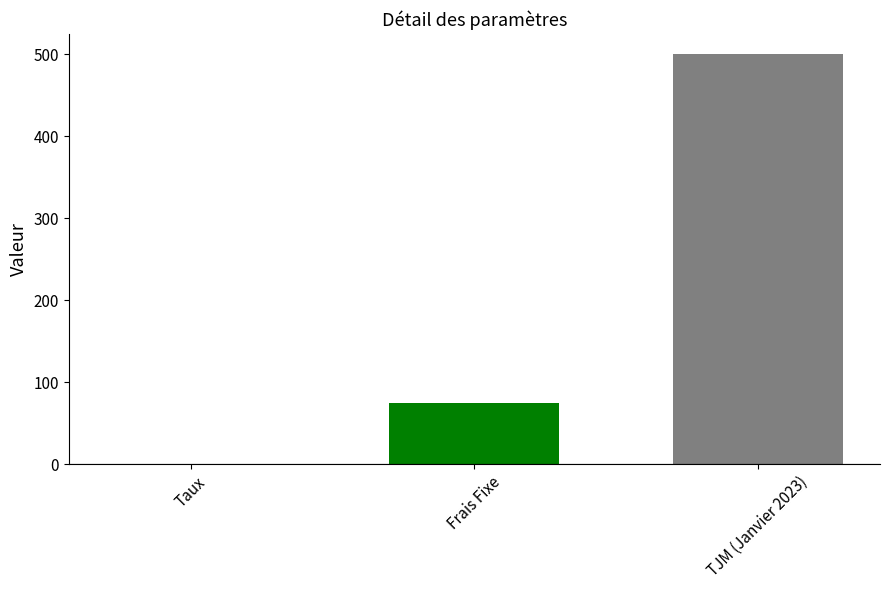

What is the maximum value shown in the chart?

500.0